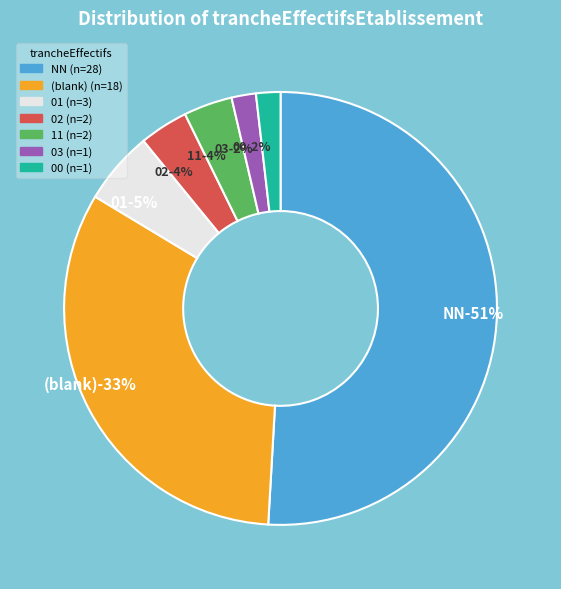

What portion of the pie excludes ?

67.3%